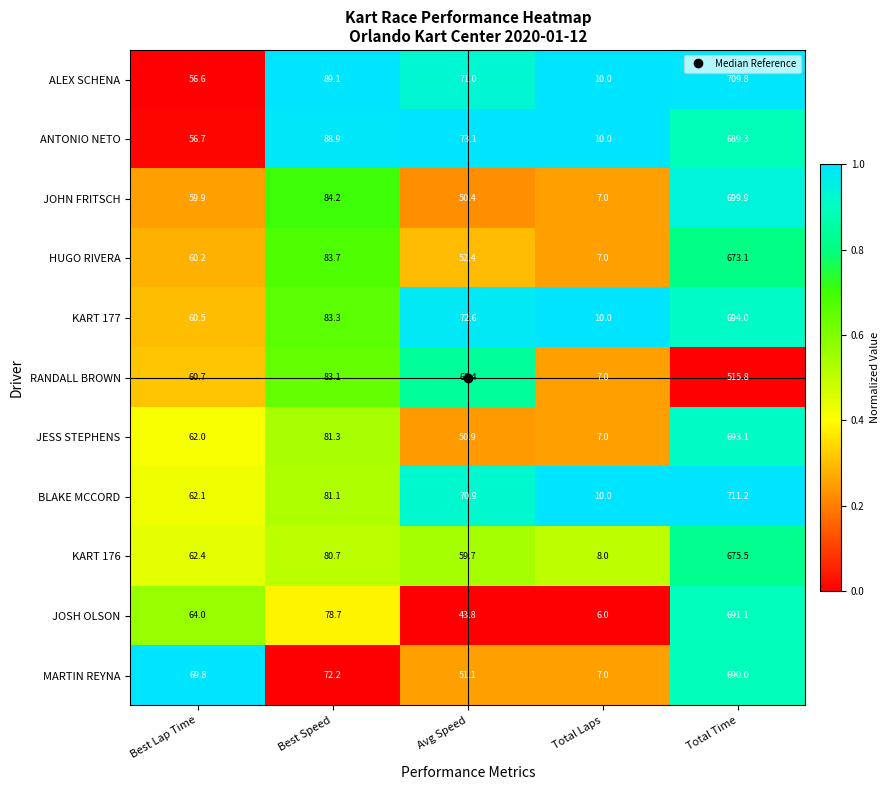

Which series changed the most between Best Lap Time and Avg Speed?

JOSH OLSON